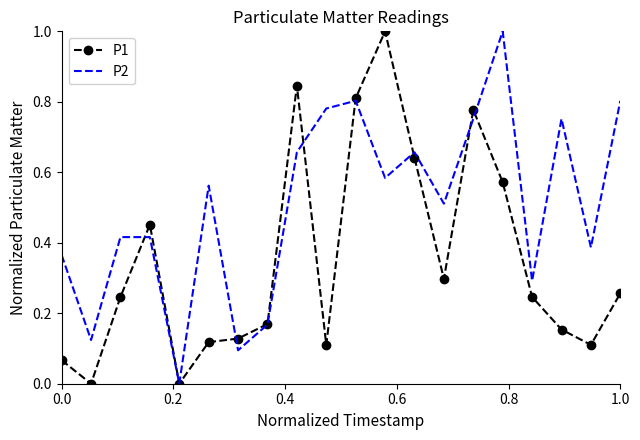

List the series in order of their overall mean, lowest first.

P1, P2